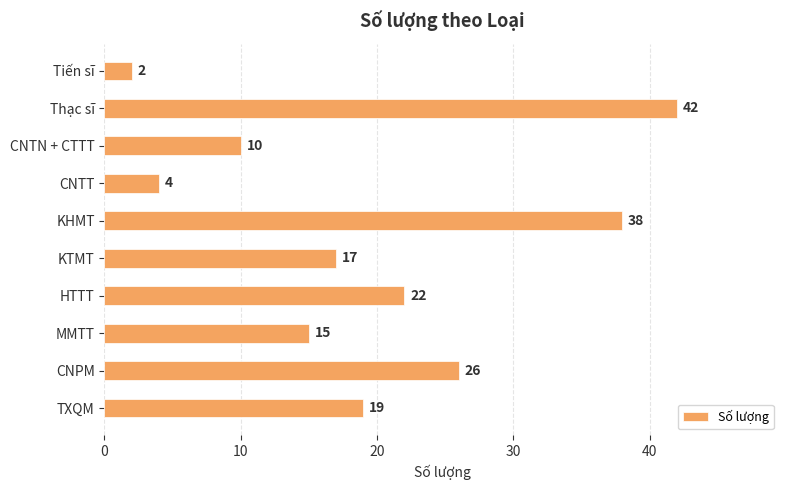

What is the sum of all values?

195